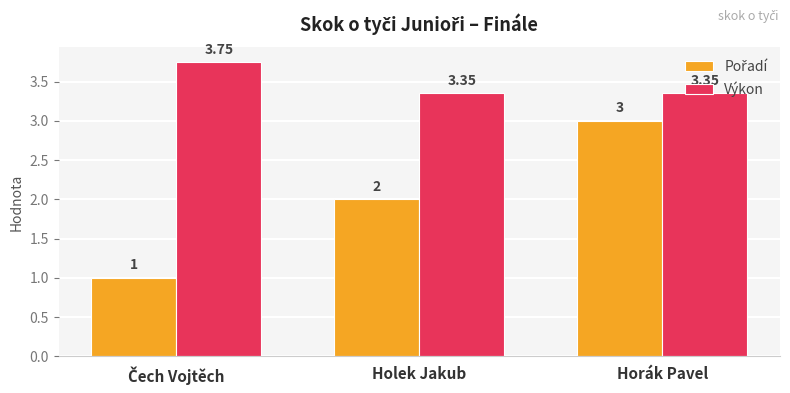

At which category is the sum across all series the highest?

Horák Pavel